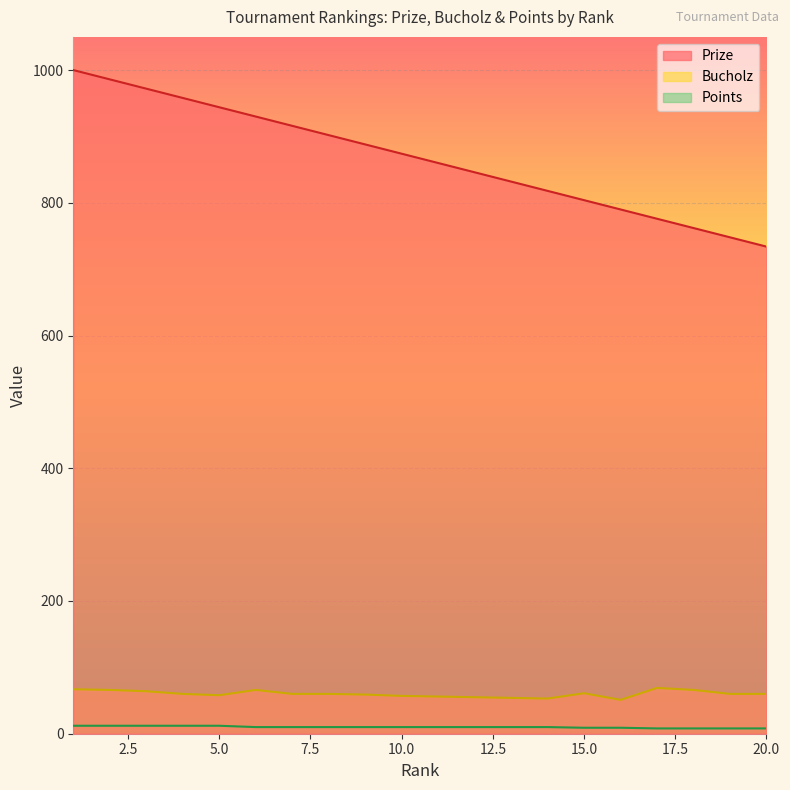

True or false: Points has more than 0 interior local peaks.

False